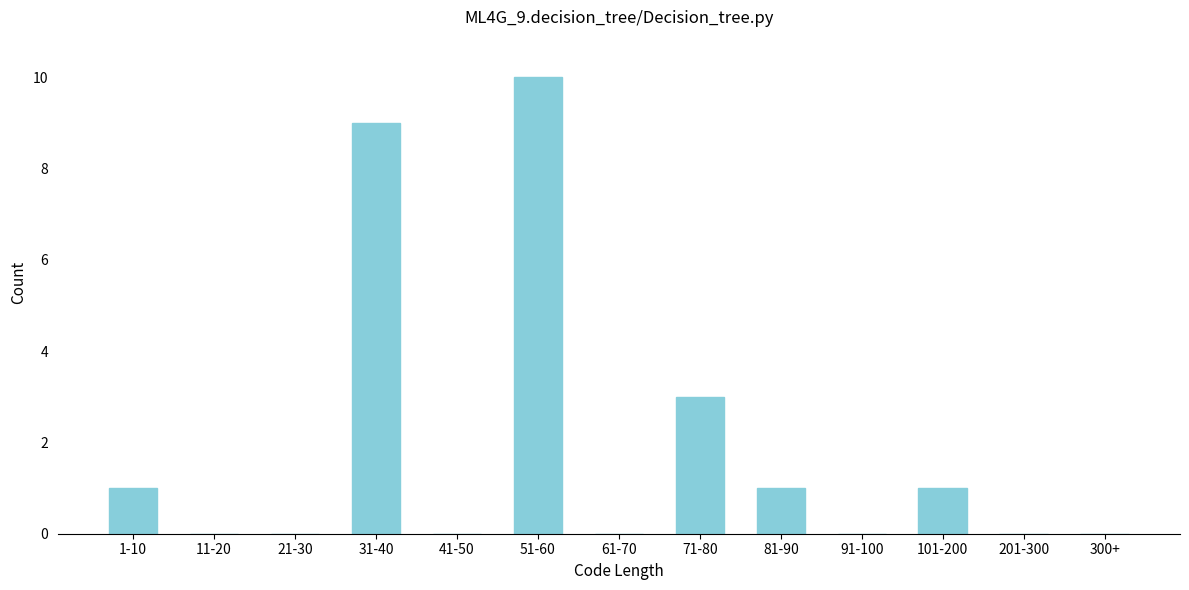

Reading left to right, what are all the values shown in this chart?

1-10=1	11-20=0	21-30=0	31-40=9	41-50=0	51-60=10	61-70=0	71-80=3	81-90=1	91-100=0	101-200=1	201-300=0	300+=0